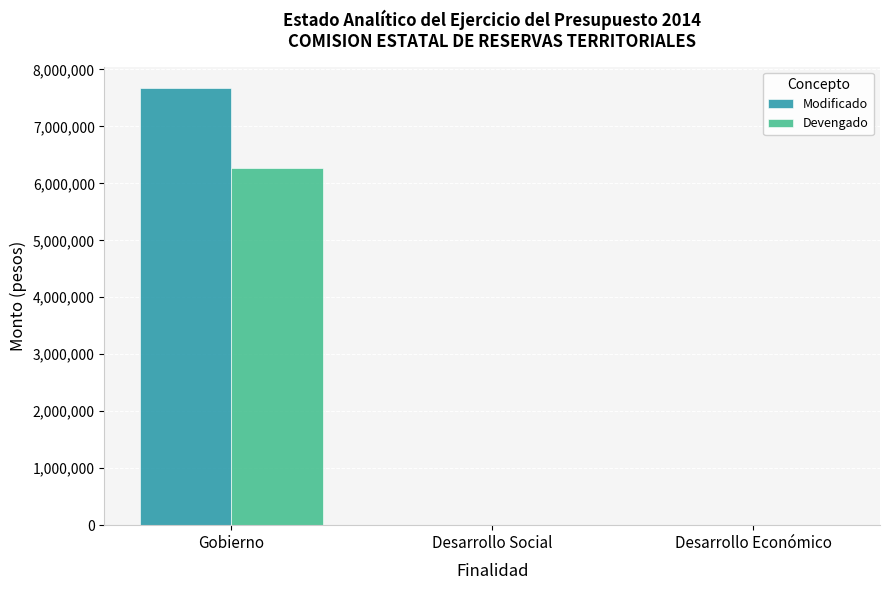

What is the sum of all Devengado values?

6271660.4